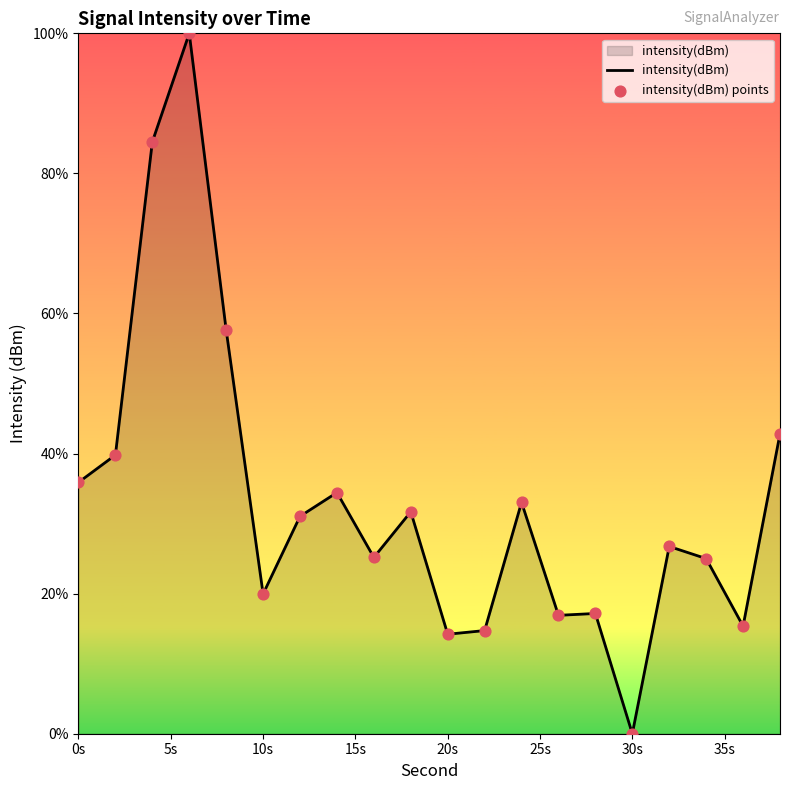

What is the difference between the maximum and minimum values?

100.0